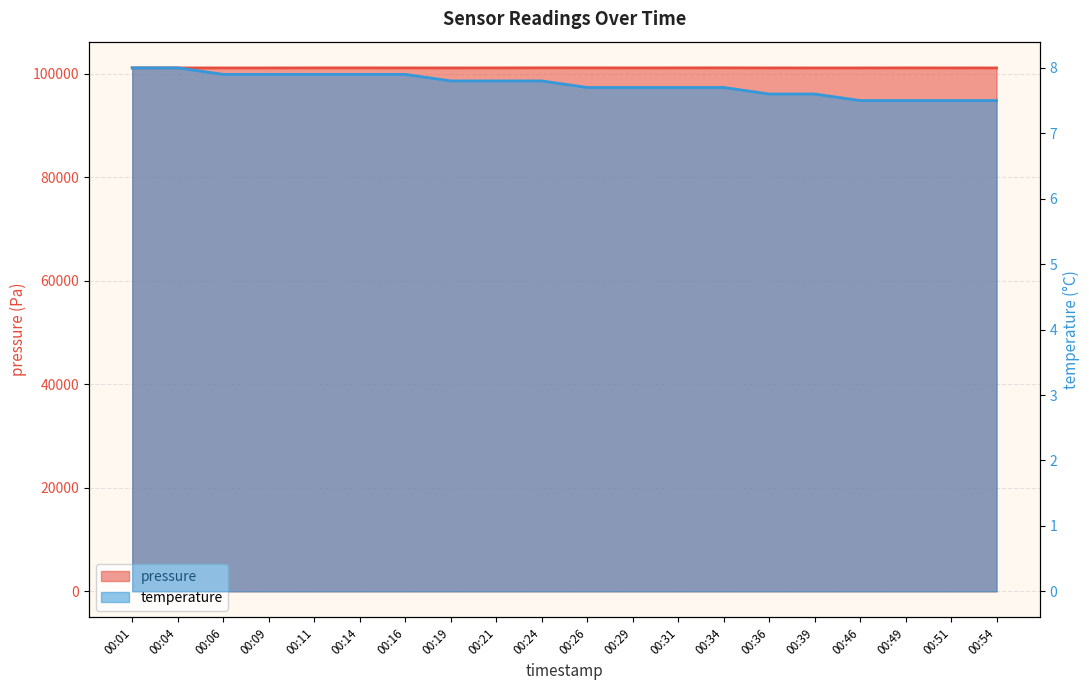

Rank the categories by temperature value from lowest to highest.

00:46, 00:49, 00:51, 00:54, 00:36, 00:39, 00:26, 00:29, 00:31, 00:34, 00:19, 00:21, 00:24, 00:06, 00:09, 00:11, 00:14, 00:16, 00:01, 00:04